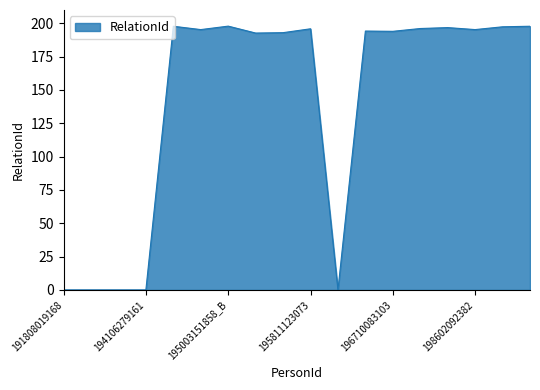

Does the chart display data point markers on the line(s)?

No